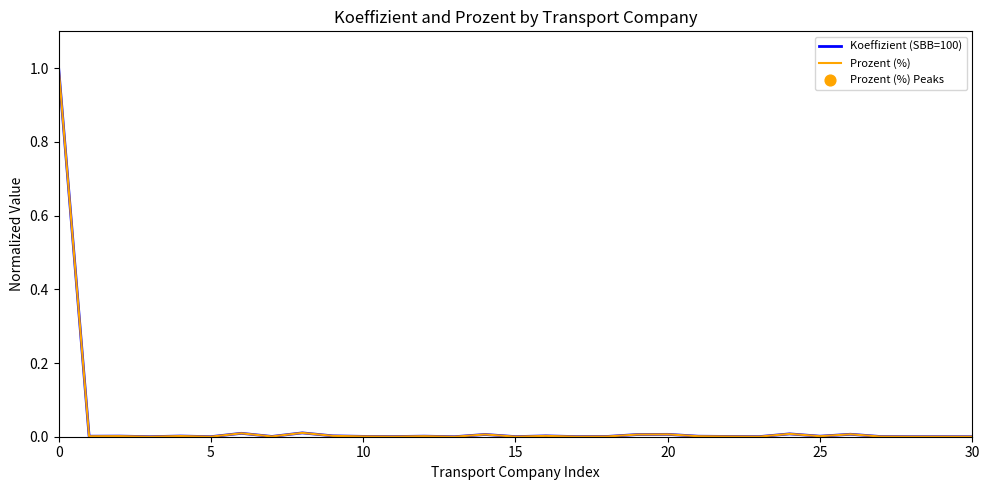

What is the highest value of the Prozent (%) series?

1.0